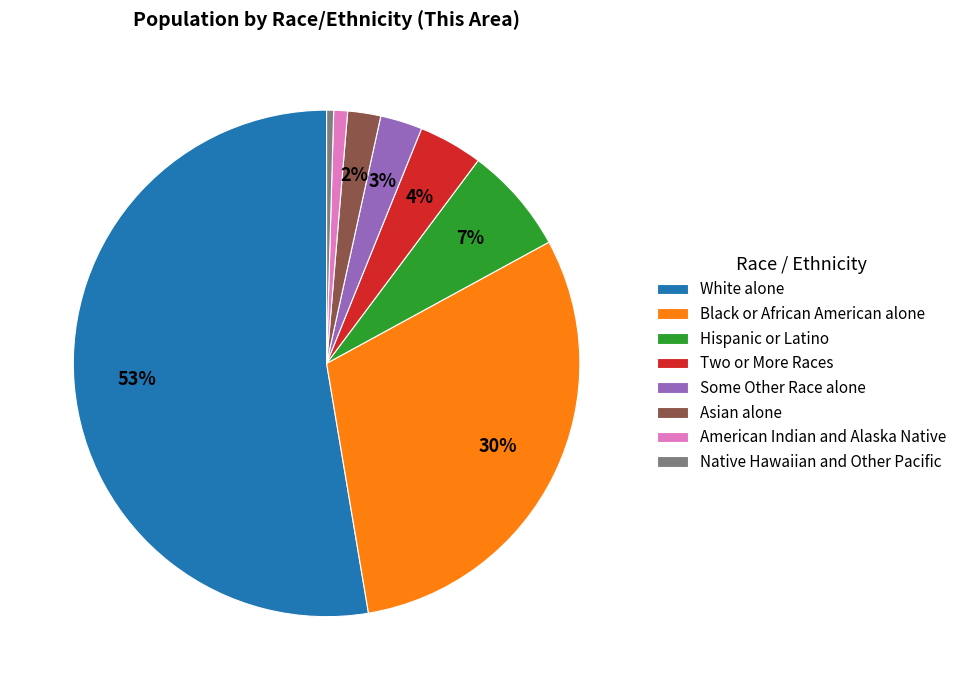

Which category has the biggest portion of the pie?

White alone